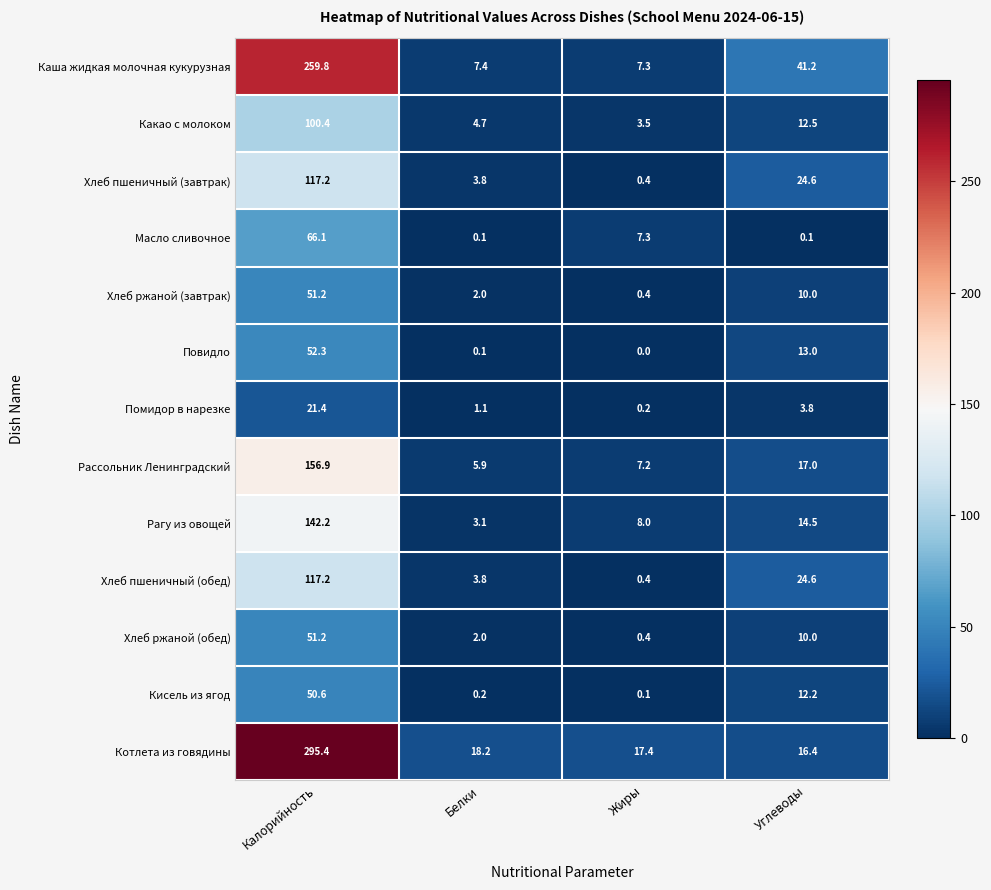

At which label is Масло сливочное closest to 33?

Жиры